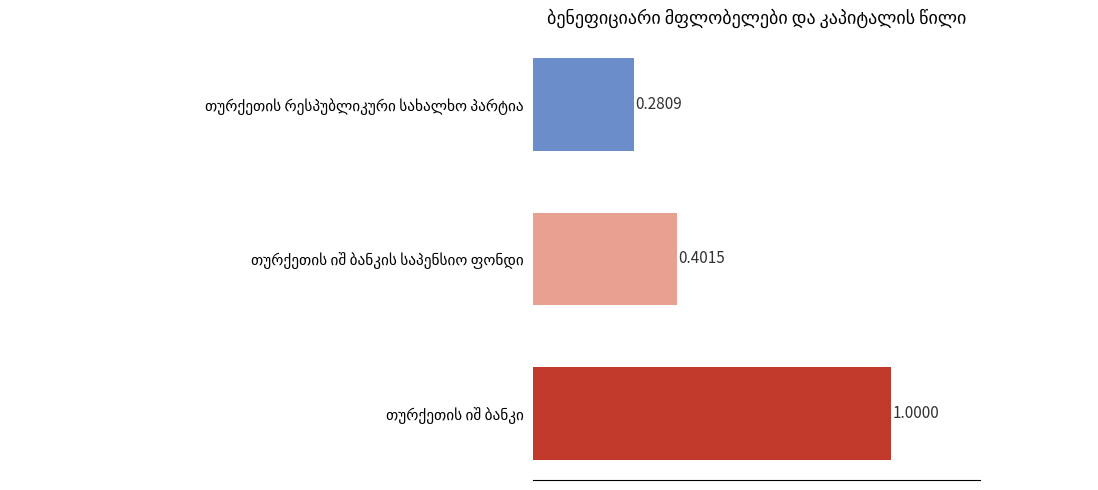

What is the sum of all values?

1.7